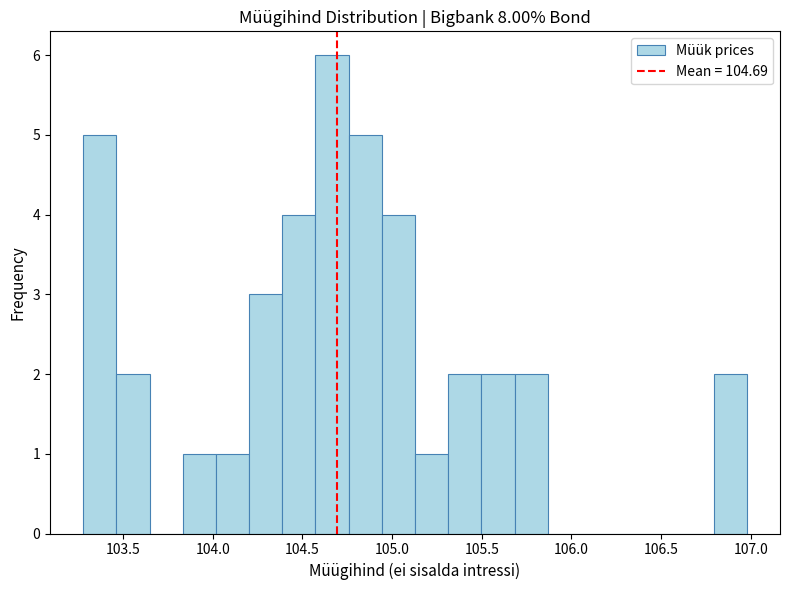

Around what value on the x-axis is the tallest bar? Give the approximate position of its centre, as read against the axis.

104.65